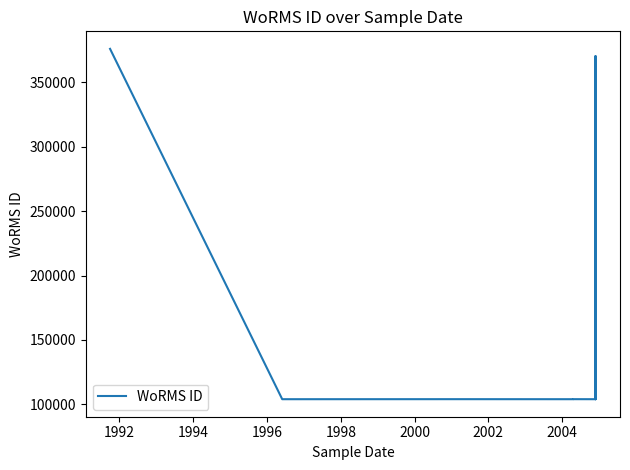

How many categories are shown in the chart?

13